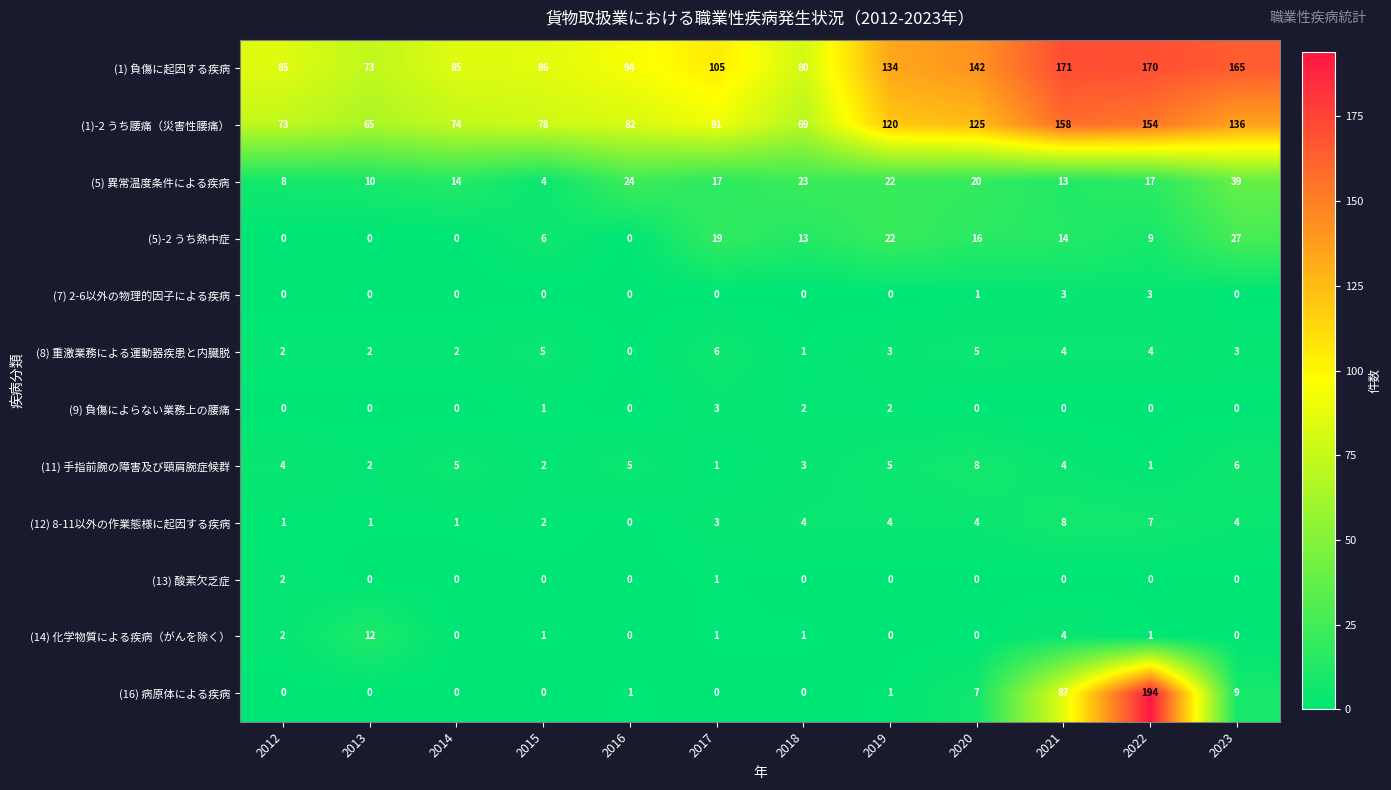

Which series has the largest total across all categories?

(1) 負傷に起因する疾病